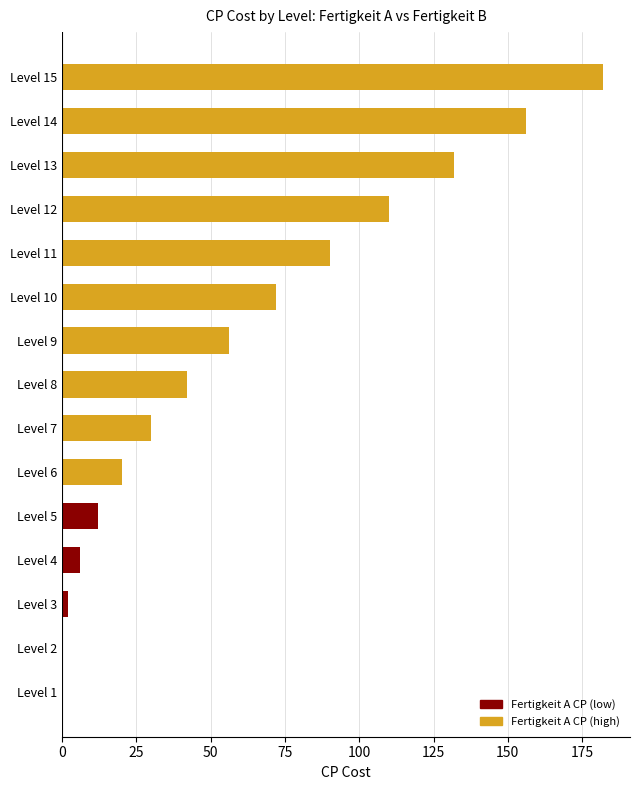

Read the value at Level 9, to the nearest 5.

55